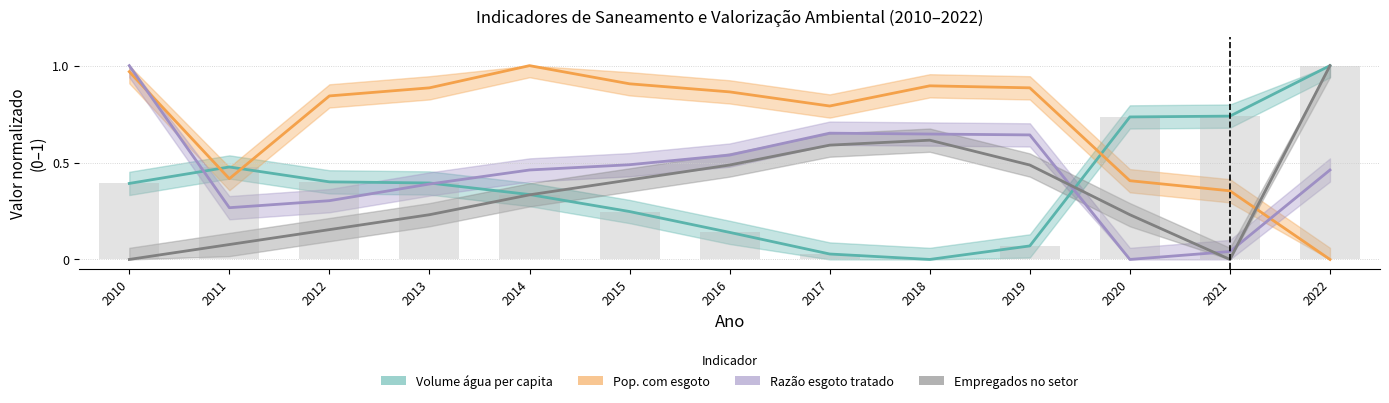

Which category has the highest value in the Parcela populacao esgoto series?

2014